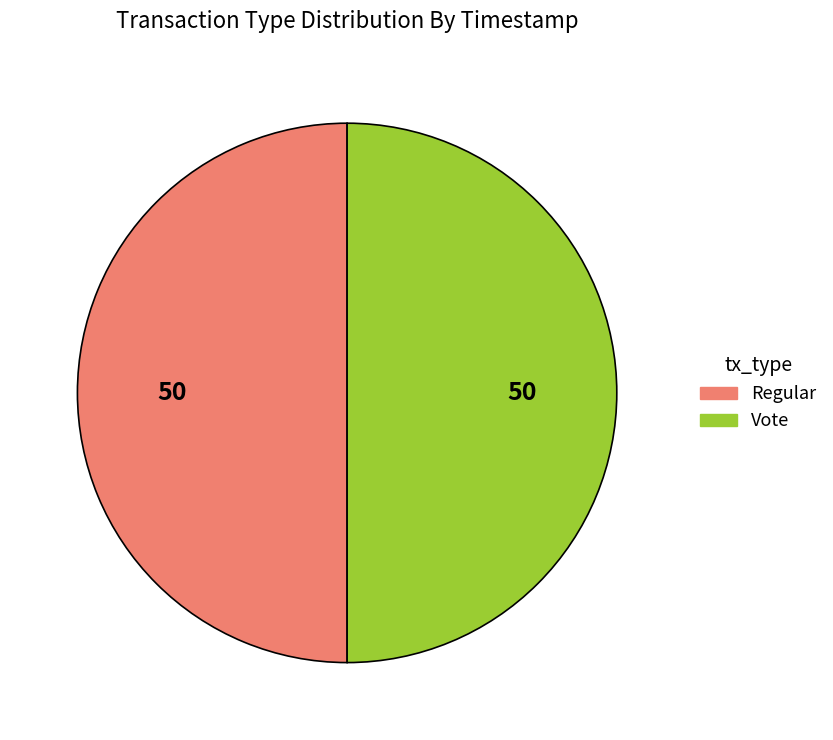

What is the ratio of the value at Vote to the value at Regular?

1.0